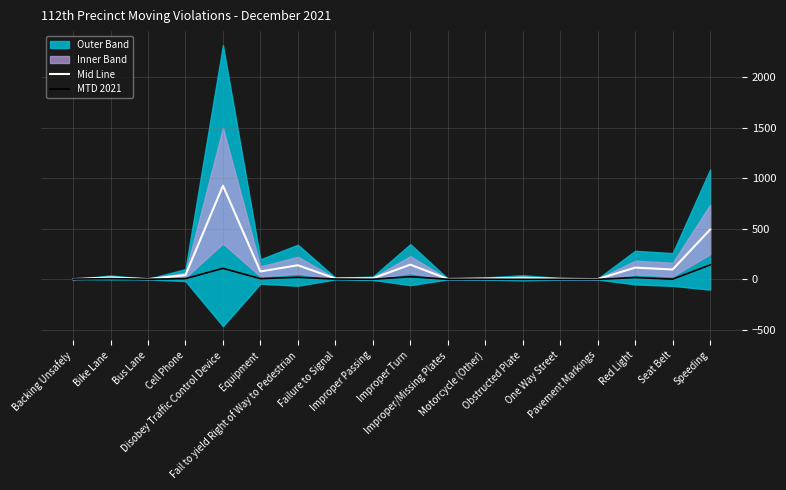

Which series changed the most between Fail to yield Right of Way to Pedestrian and Red Light?

Mid Line